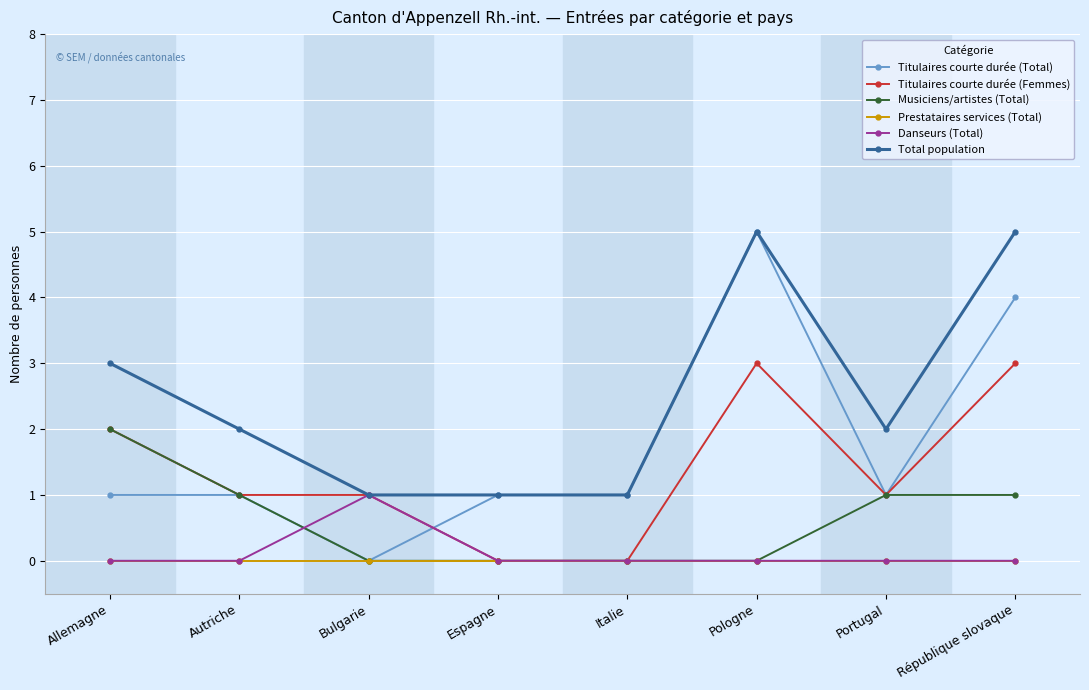

What is the total value across all series at Bulgarie?

3